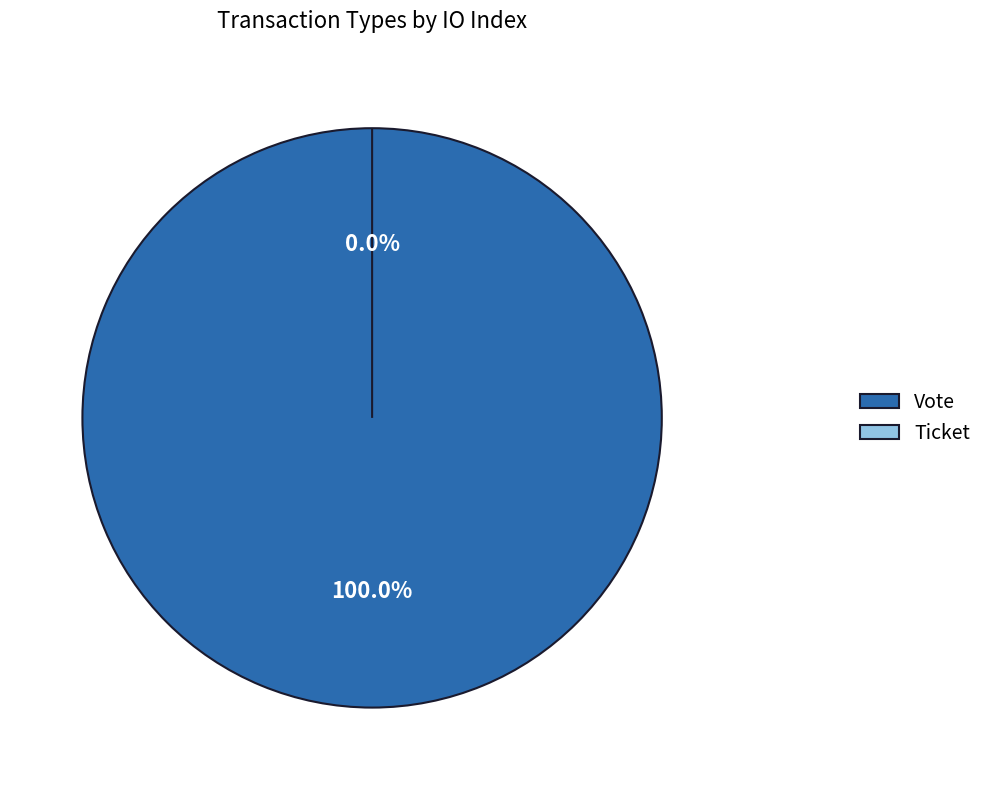

How many segments does this pie chart have?

2